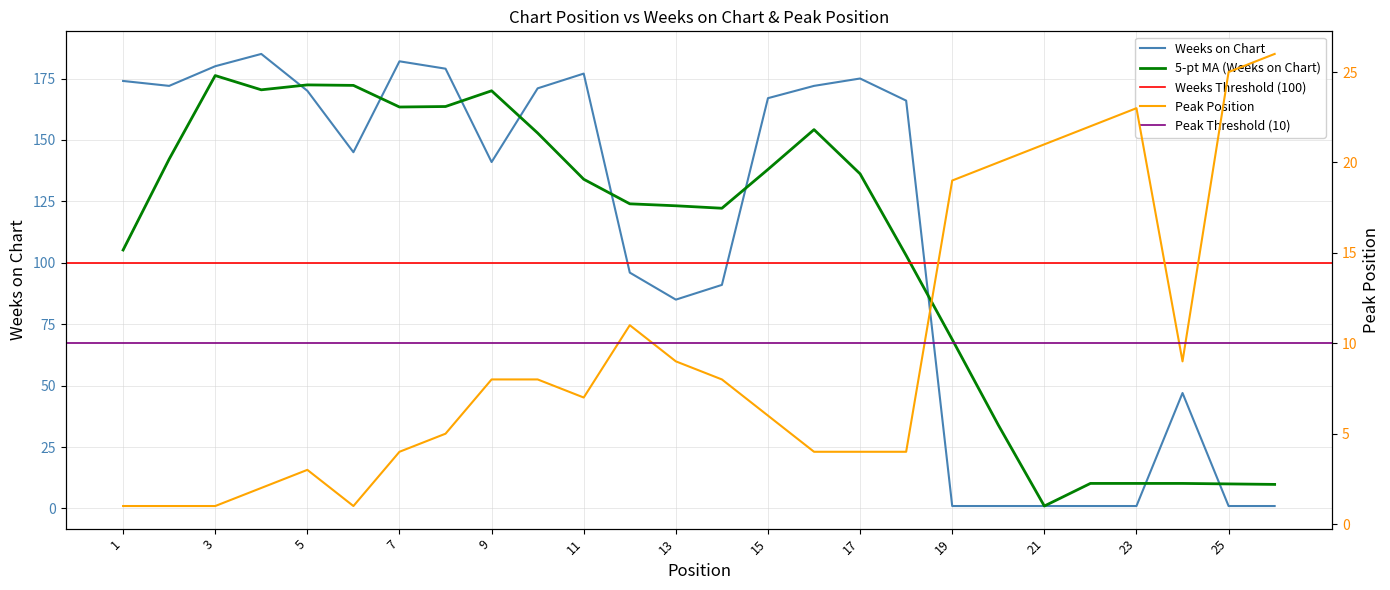

What is the spread (max minus min) of values at 23?

22